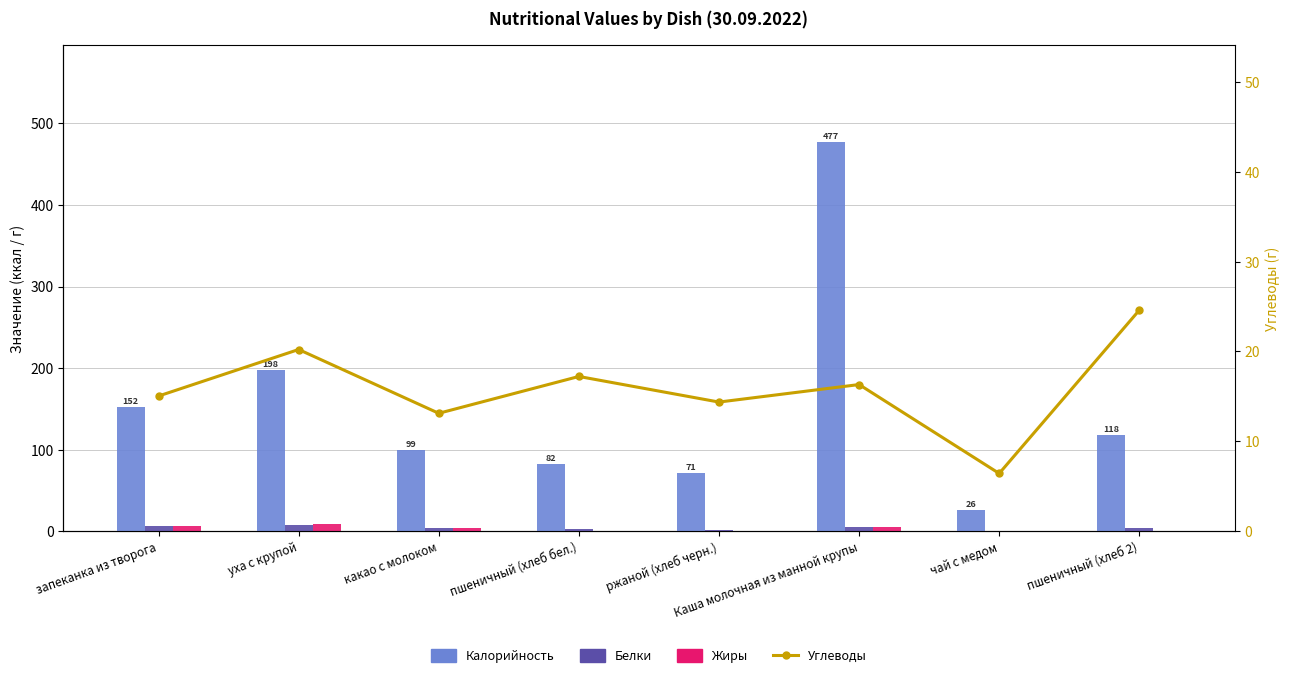

The Углеводы series shows 6.4 at чай с медом. True or false?

True